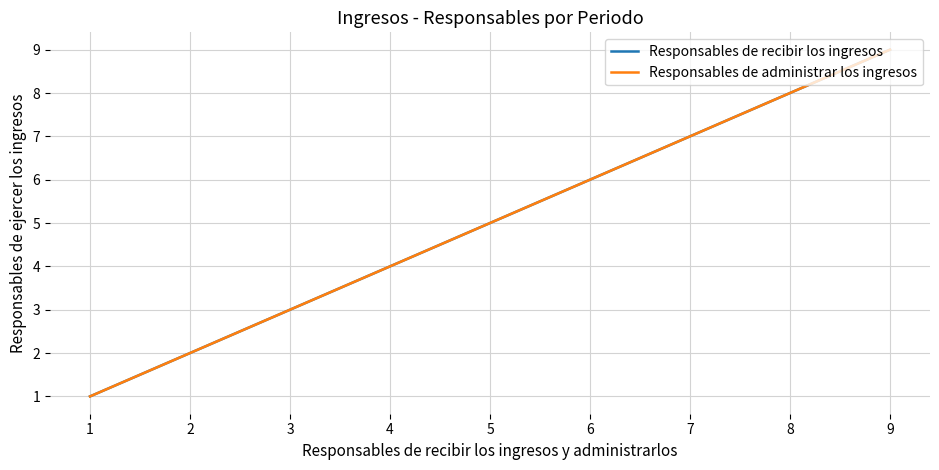

What is the minimum value for Responsables de administrar los ingresos?

1